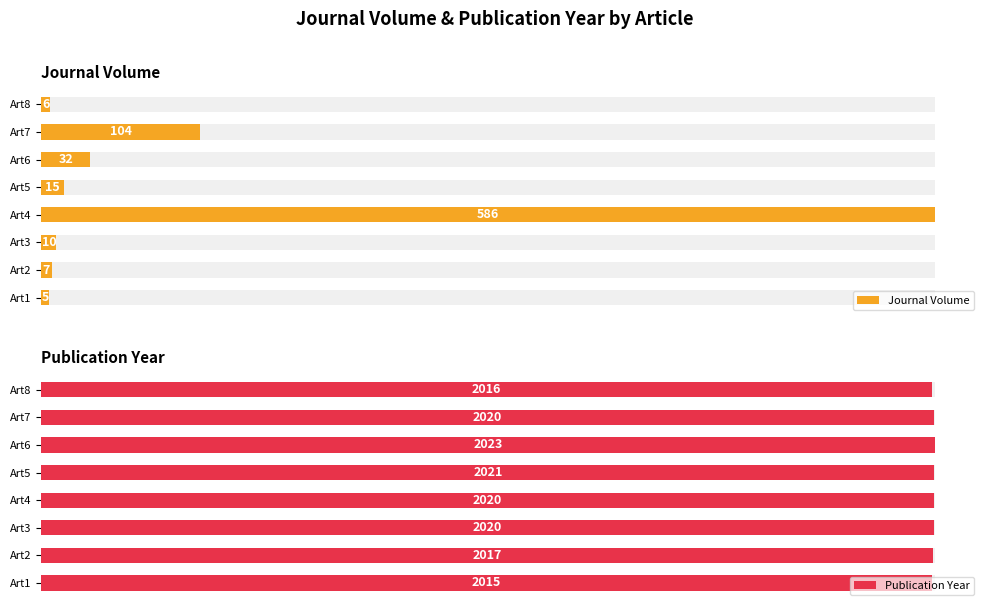

At how many categories does at least one series exceed 1285?

8